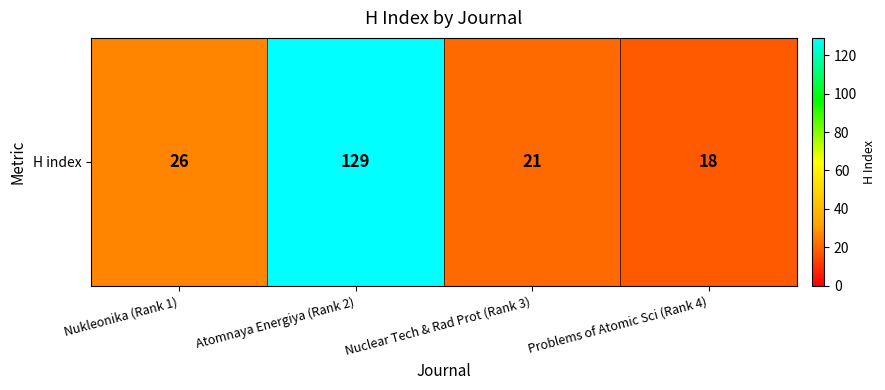

How many values are below 26?

2